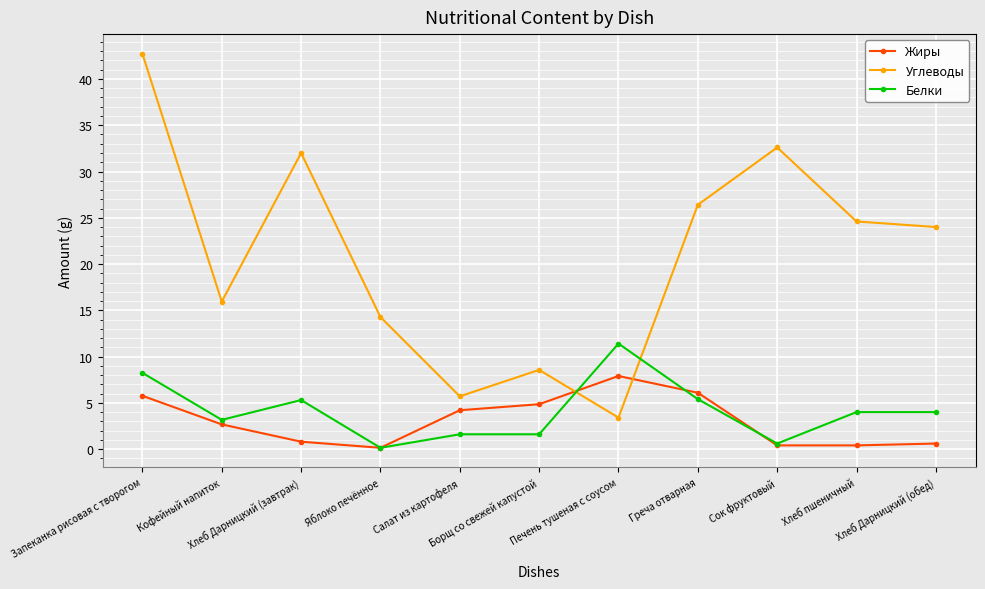

What is the value of the Белки point at the 2nd from the left?

3.2